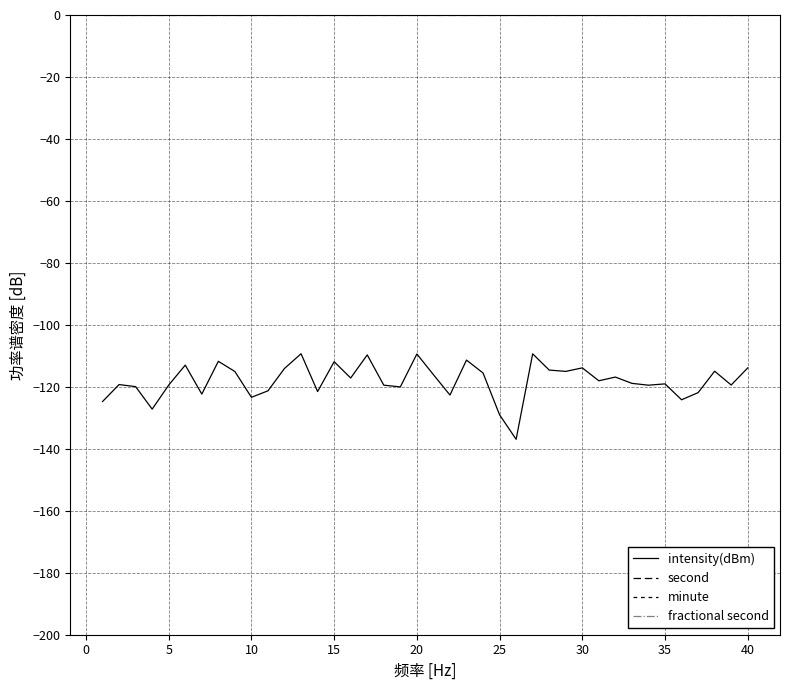

Is the value of fractional second at 30 greater than the value of second at 35?

No